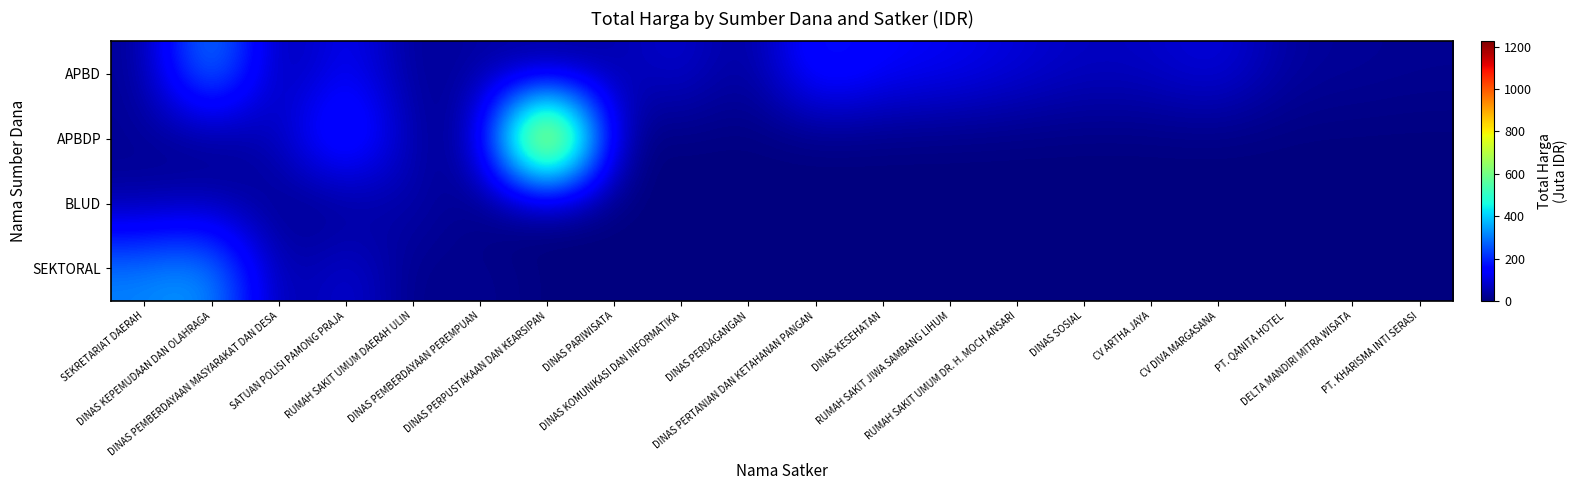

Which category has the lowest value across all series?

DINAS PARIWISATA